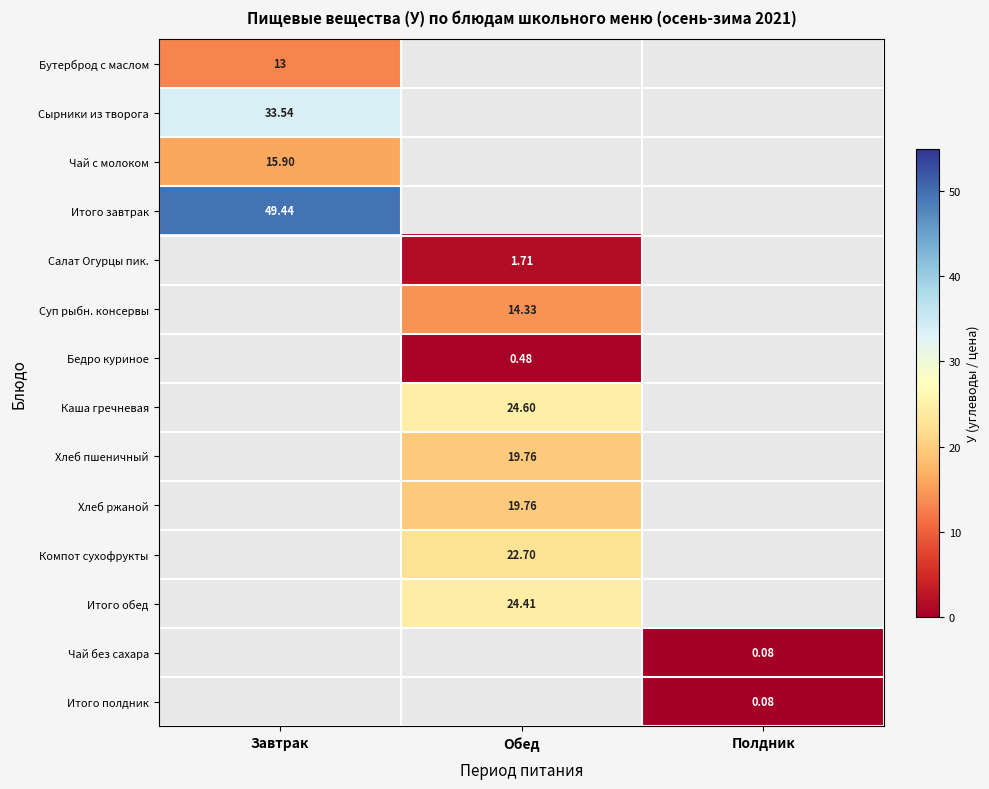

What is the smallest value displayed?

0.1